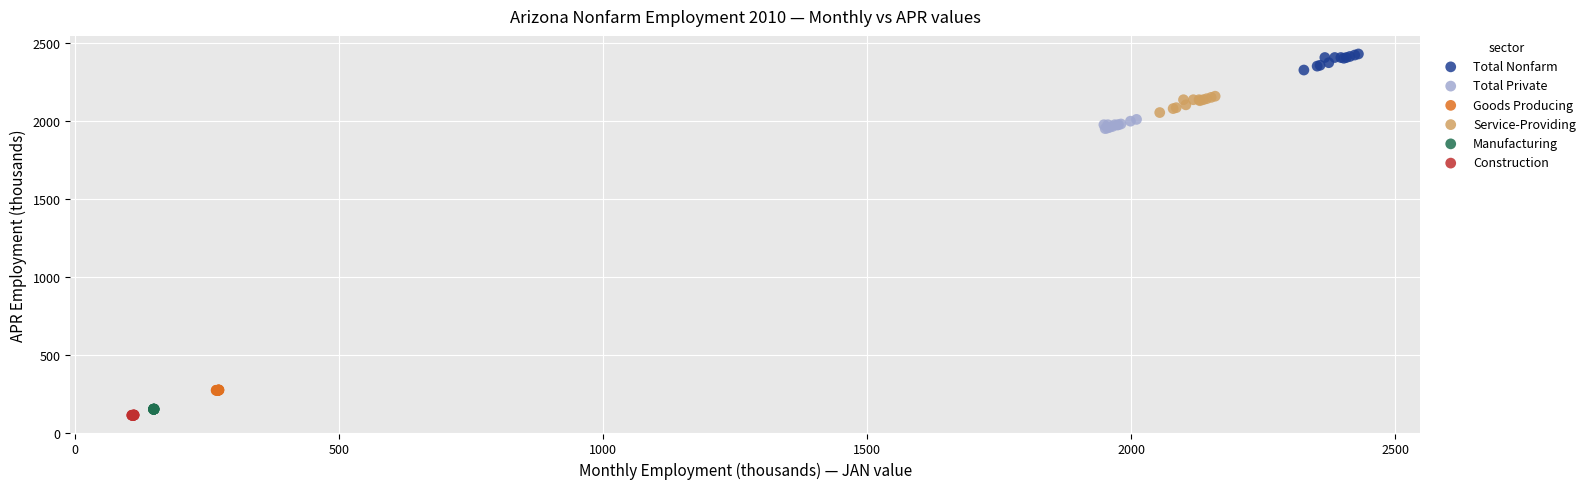

Which series contains the highest Y value?

Total Nonfarm